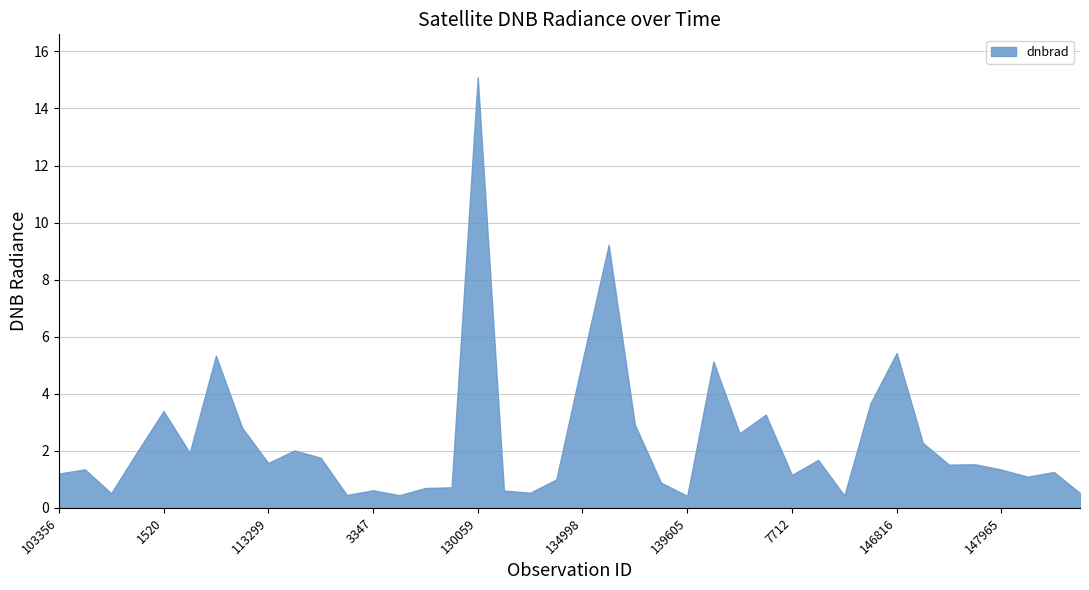

The value at 134998 is 5.2. True or false?

True